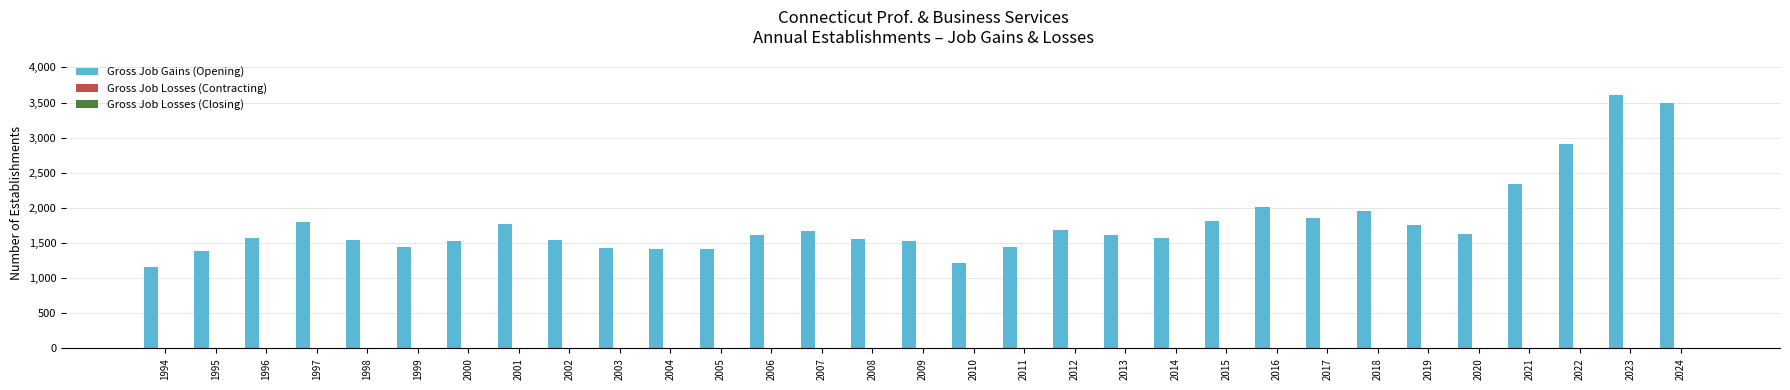

How many categories are shown in the chart?

31